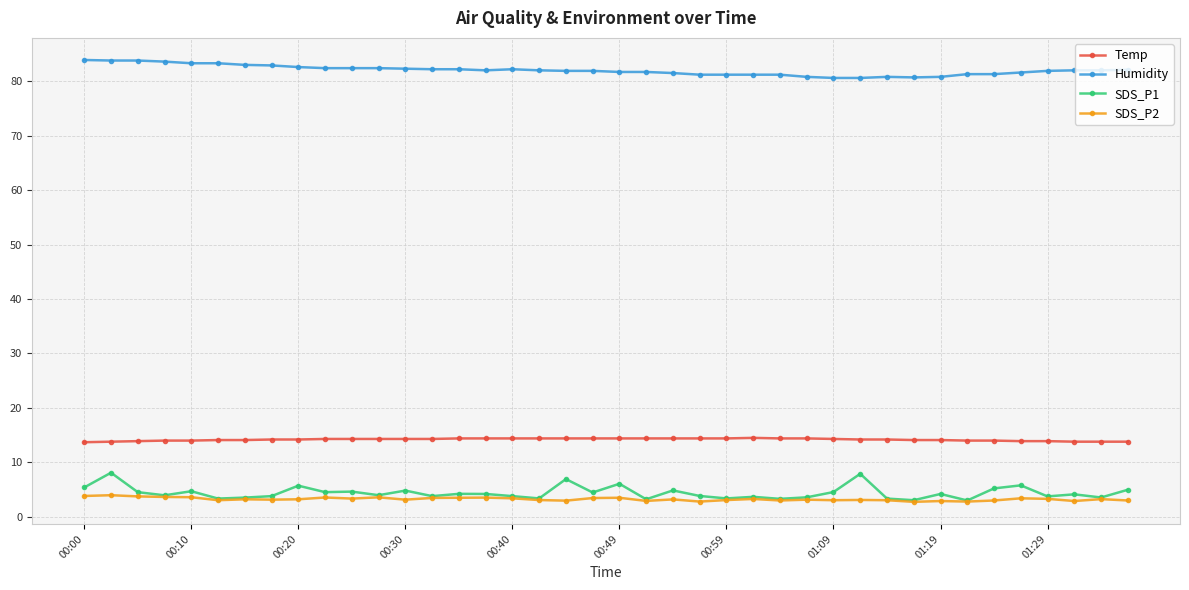

What is the maximum value shown in the chart?

83.9